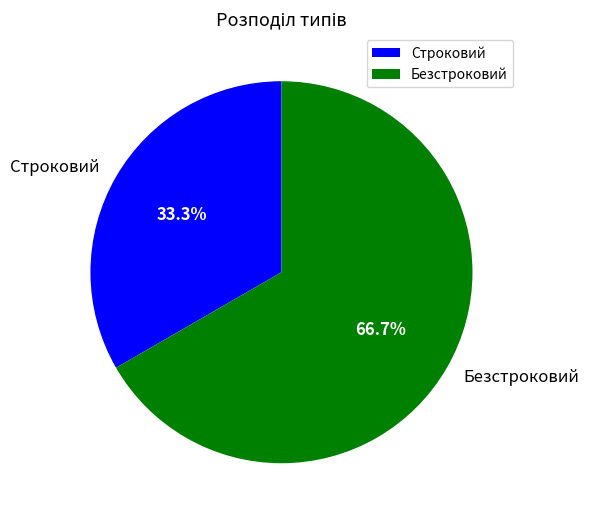

Which has a higher value, Безстроковий or Строковий?

Безстроковий